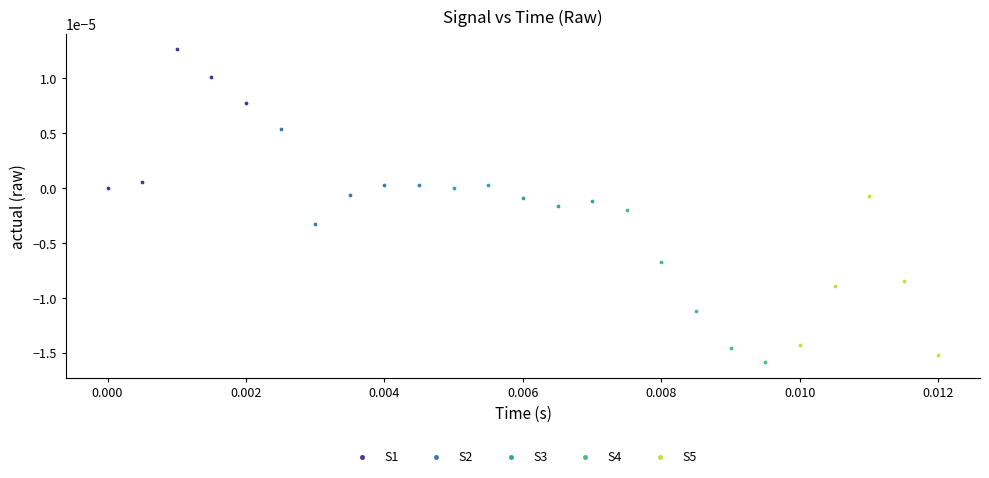

Which series reaches the maximum Y coordinate?

S1